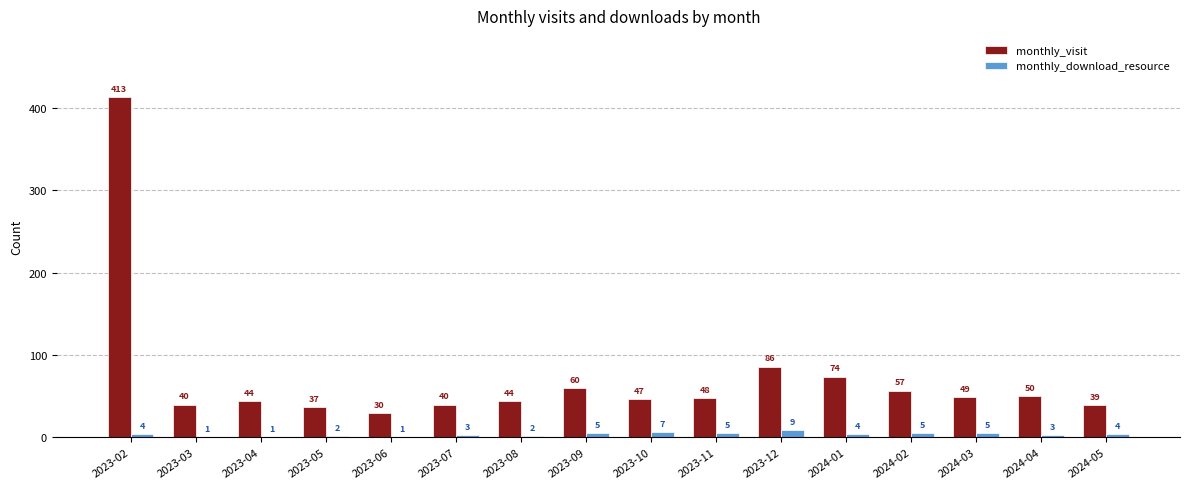

Which category has the highest value in the monthly_download_resource series?

2023-12